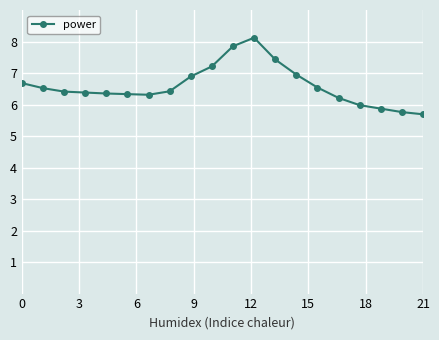

How many lines are shown in the chart?

1